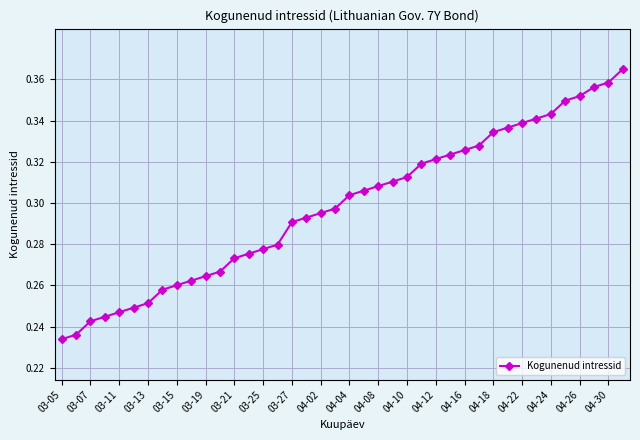

What is the sum of all values?

11.9